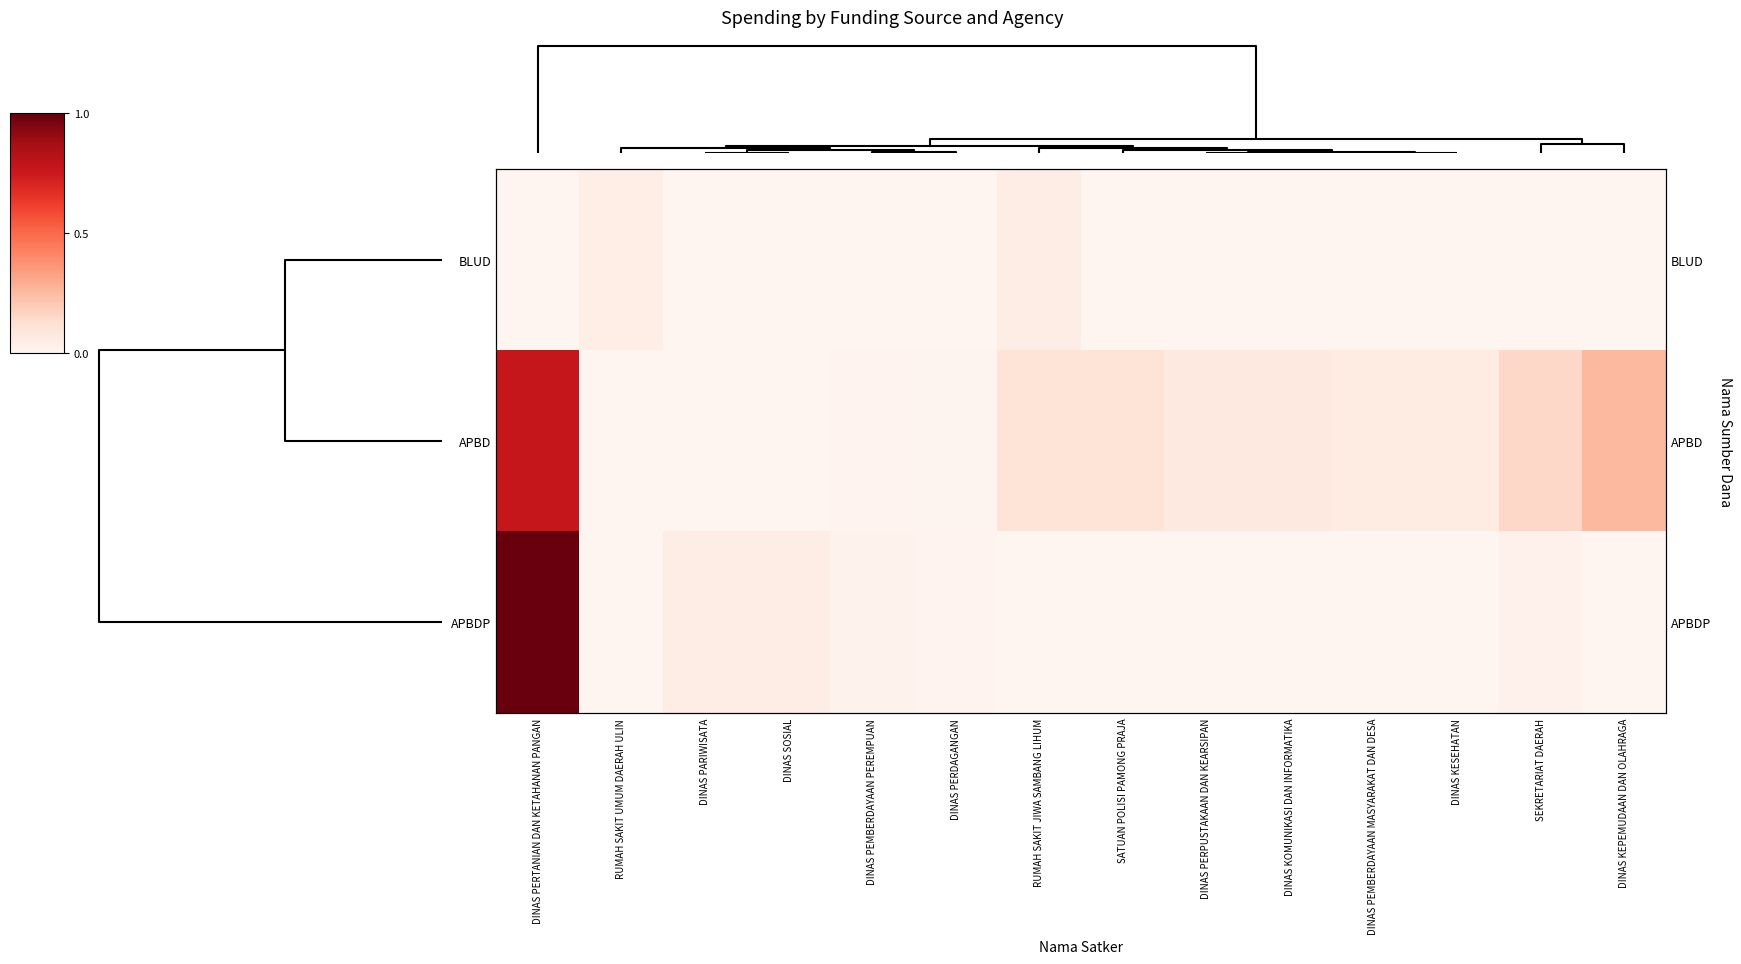

What is the difference between the maximum and minimum values in the APBDP series?

1.0